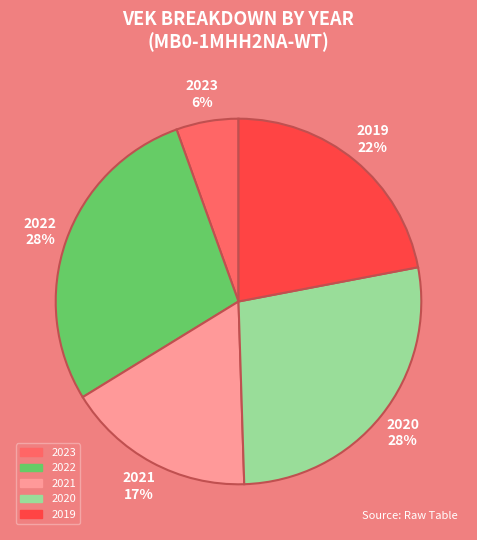

Does any single category account for the majority?

No